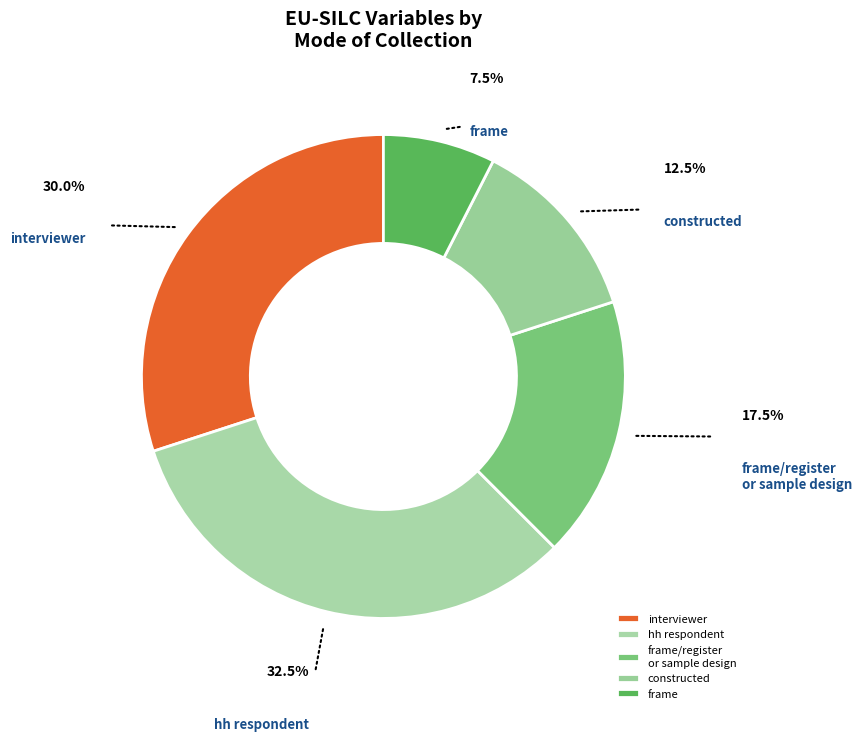

Which slice is the largest?

hh respondent